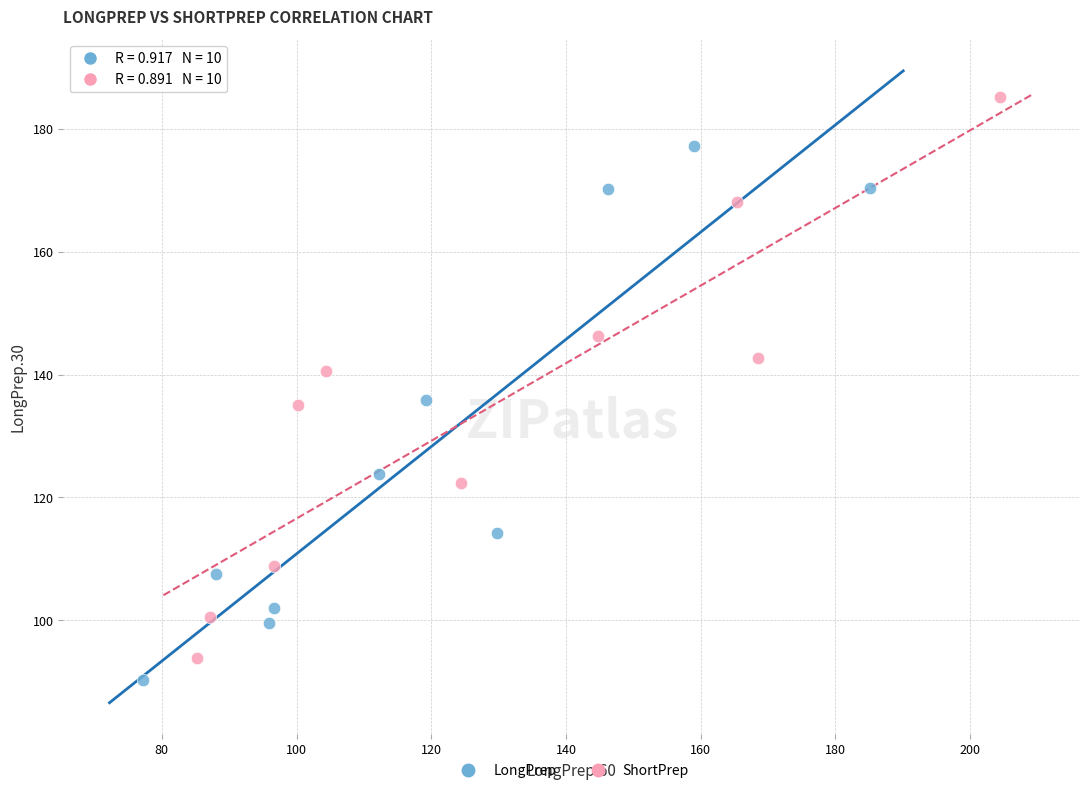

Which series reaches the minimum Y coordinate?

LongPrep